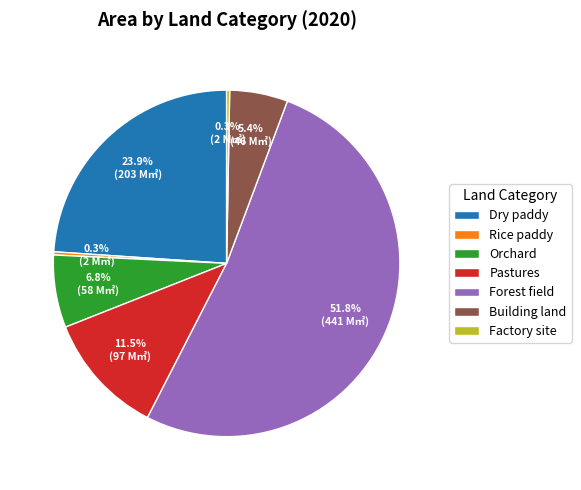

How many slices are in this pie chart?

7